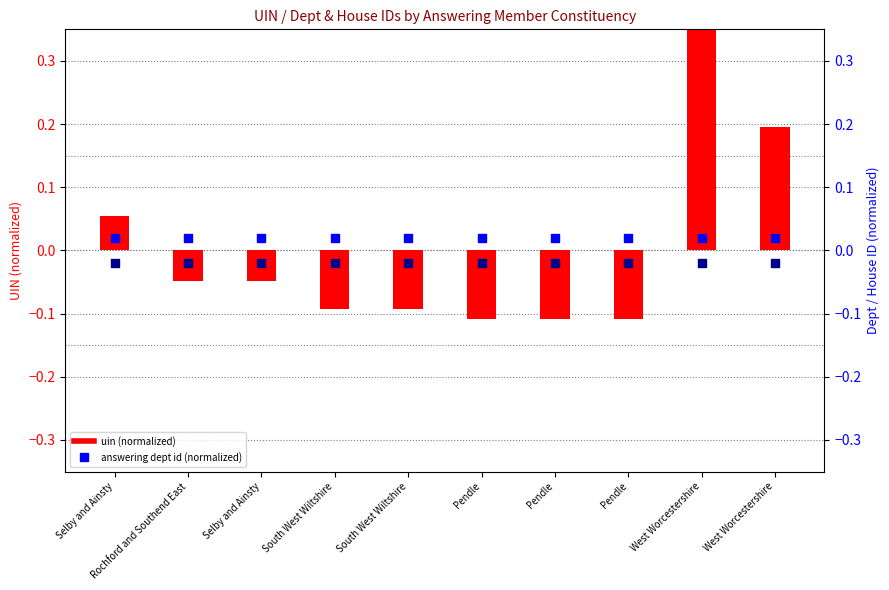

Is the value of answering dept id (normalized) at Pendle greater than the value of uin (normalized) at Rochford and Southend East?

Yes